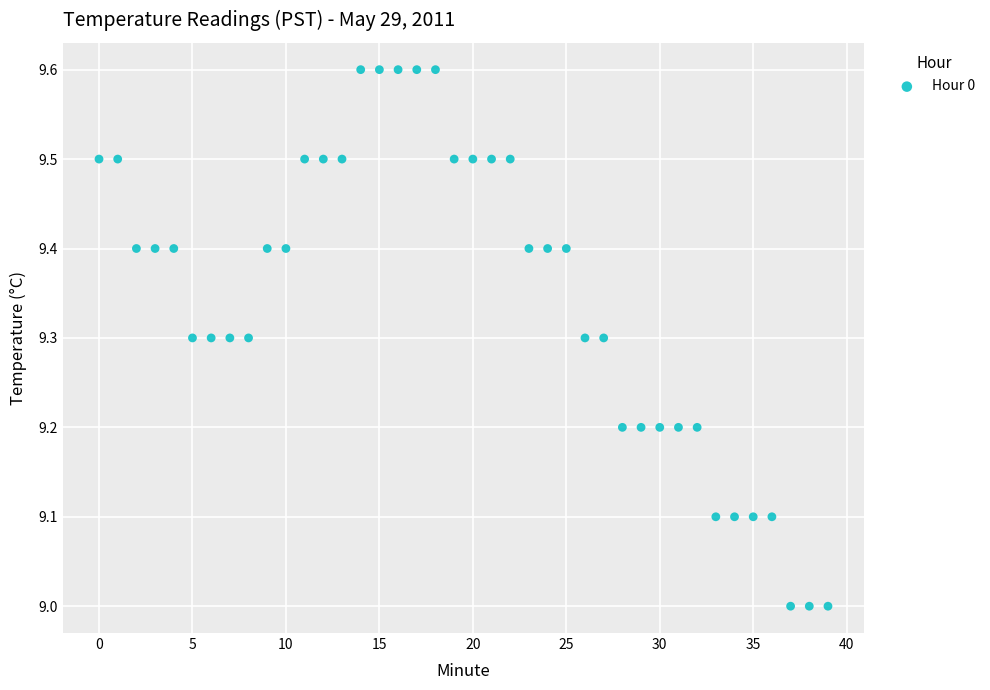

What is the range of Y values (max minus min)?

0.6